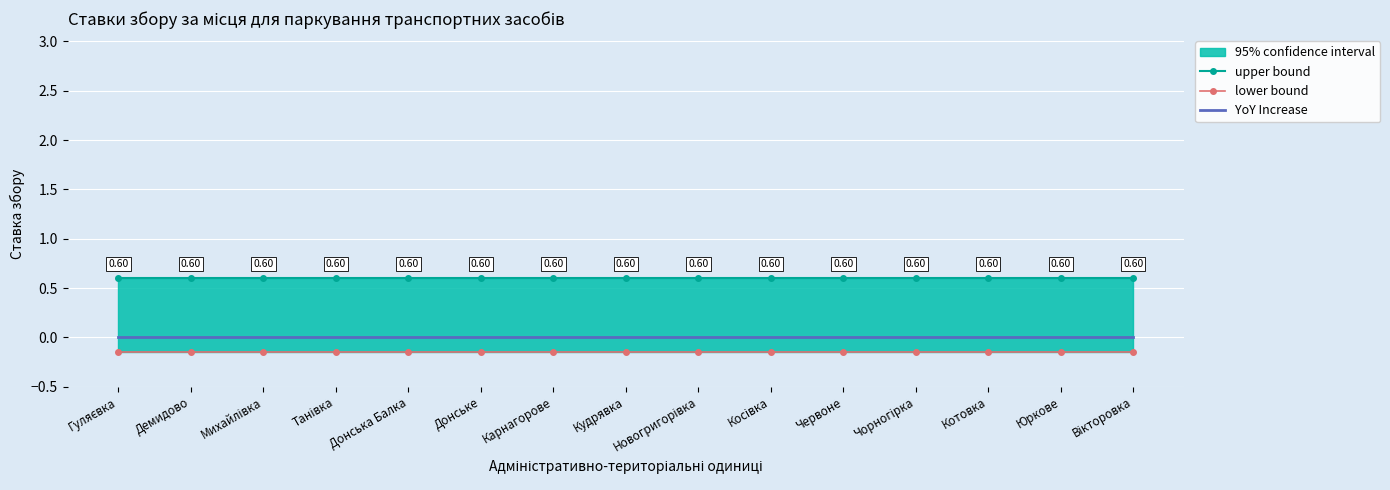

What is the smallest value displayed?

-0.1